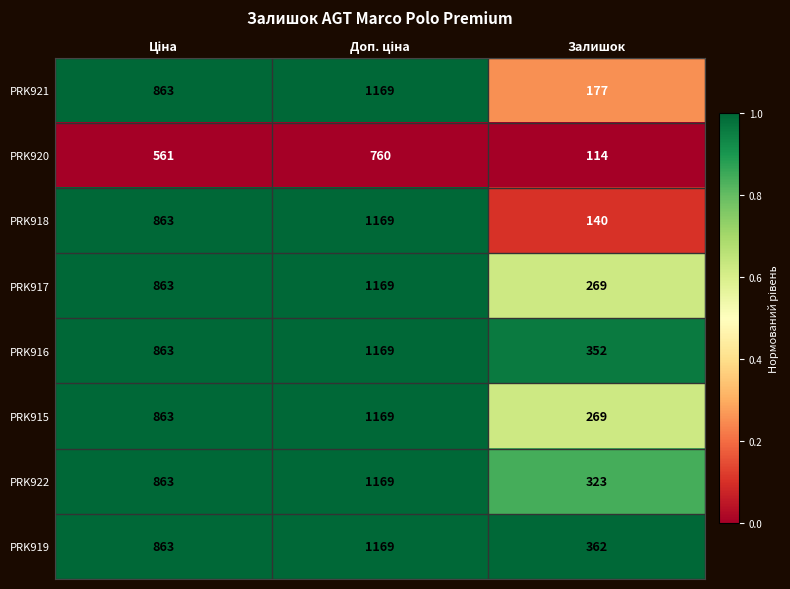

Which series has the largest range (max minus min)?

PRK918